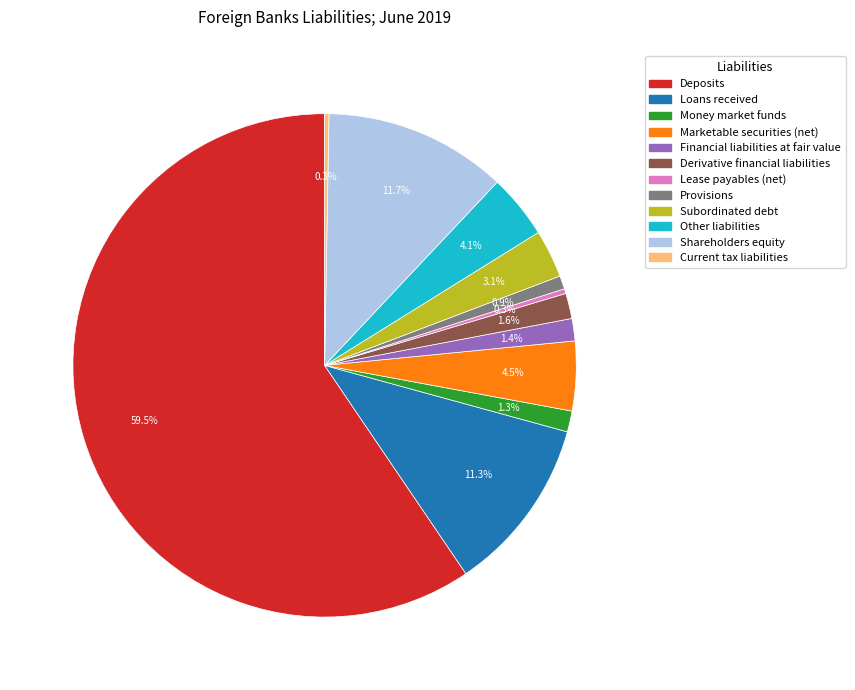

To the nearest percent, what portion does Financial liabilities at fair value represent?

1%